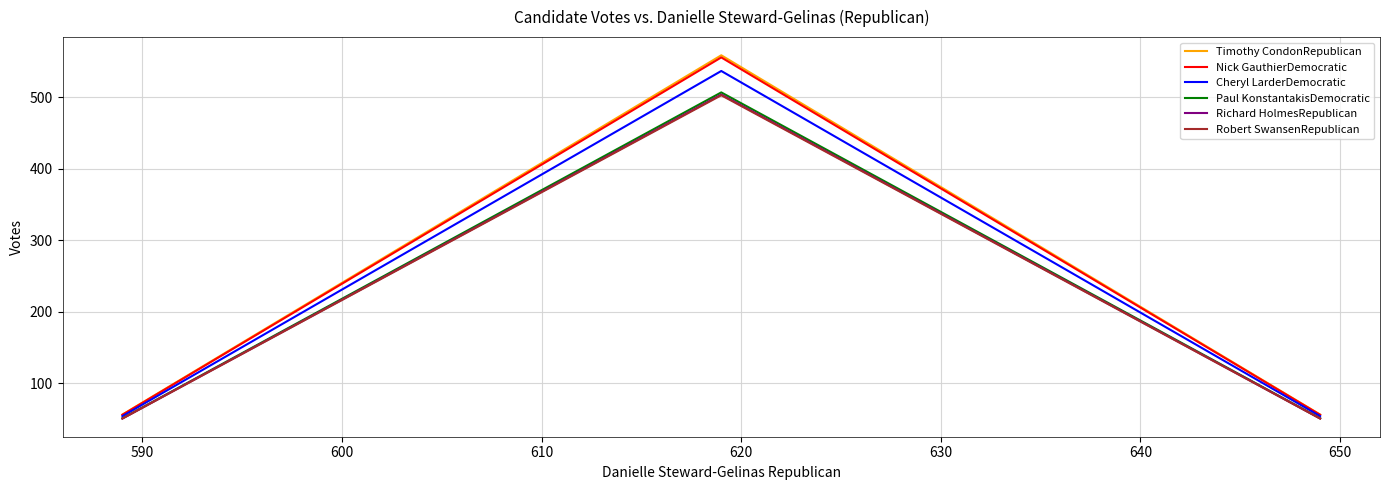

How many series are shown in this chart?

6